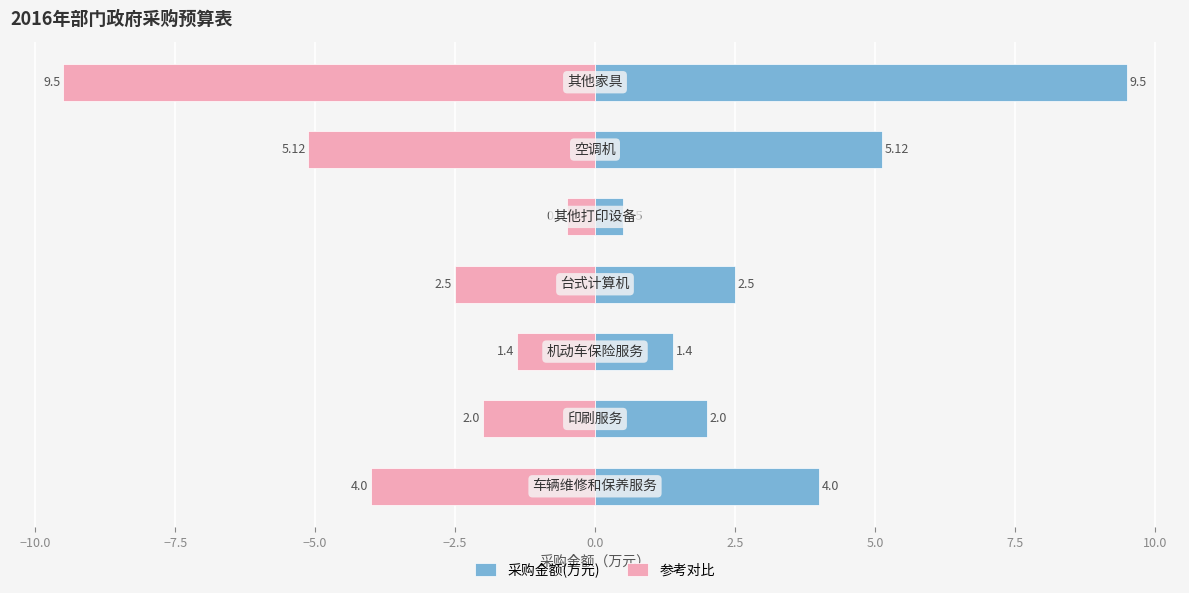

At −10.0, list the series in order from smallest to largest.

参考对比, 采购金额(万元)